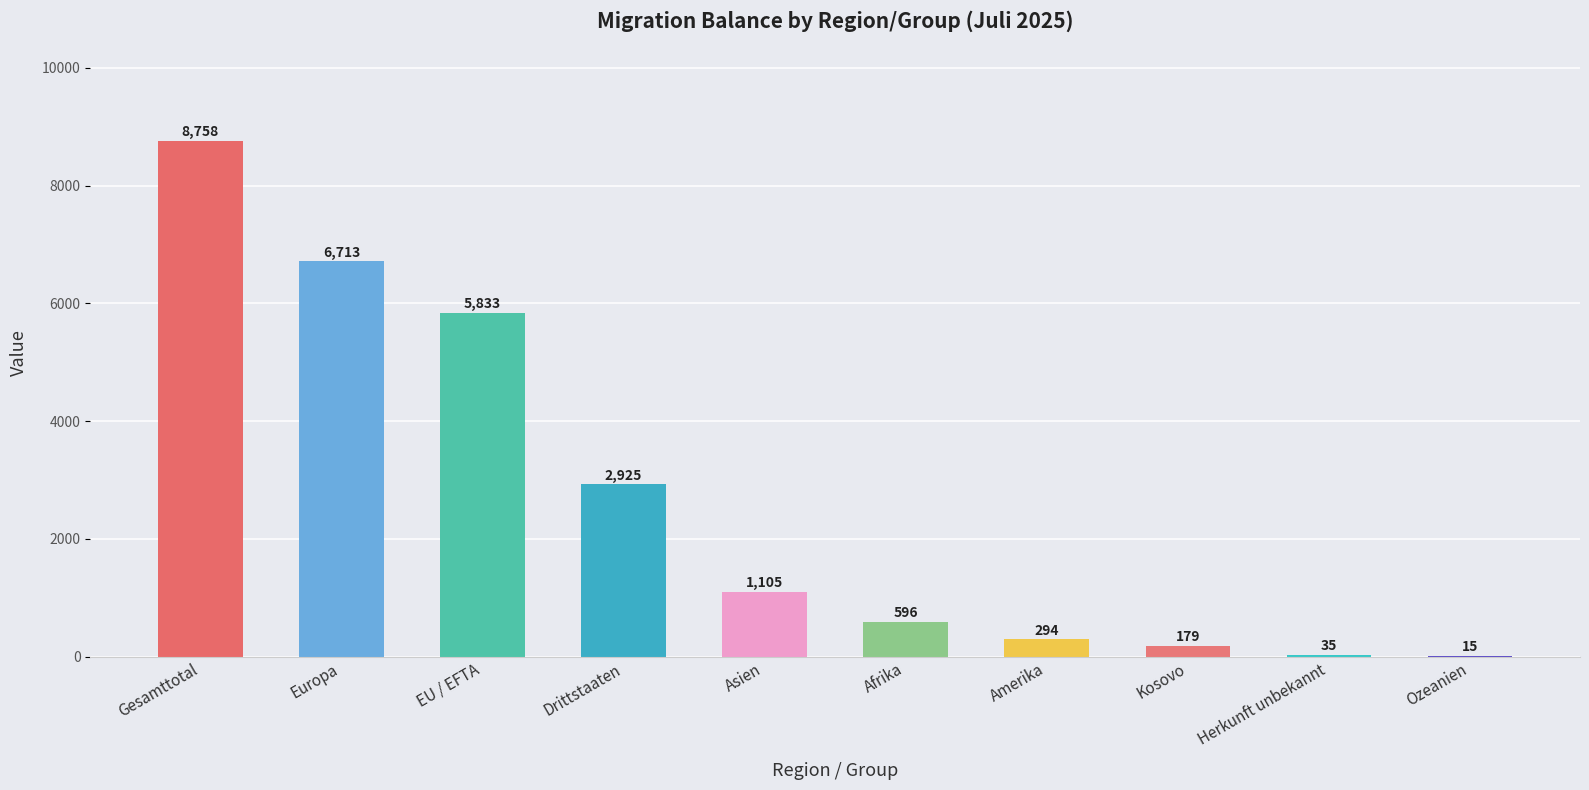

Reading left to right, what are all the values shown in this chart?

8758	6713	5833	2925	1105	596	294	179	35	15